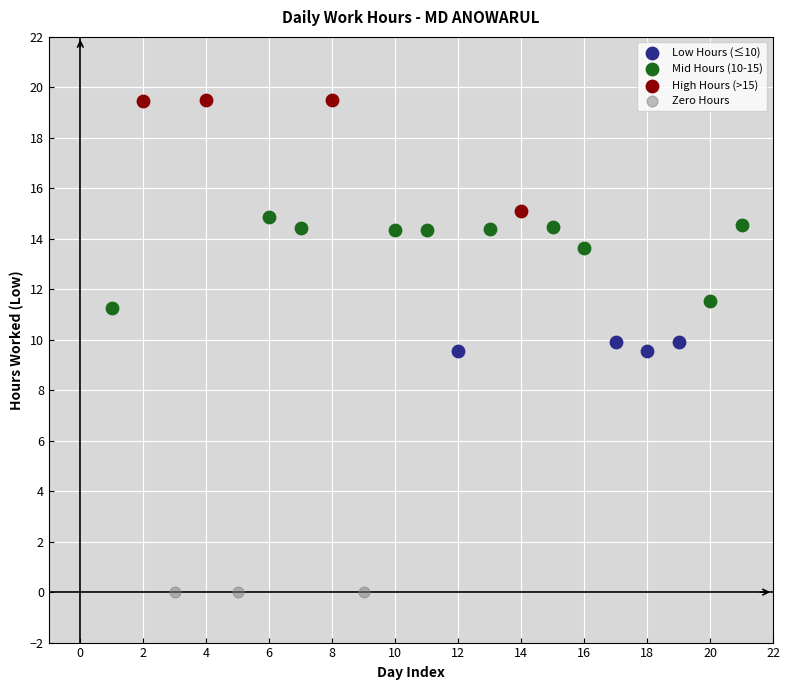

What are all the series names shown in the legend?

Low Hours (≤10), Mid Hours (10-15), High Hours (>15), Zero Hours